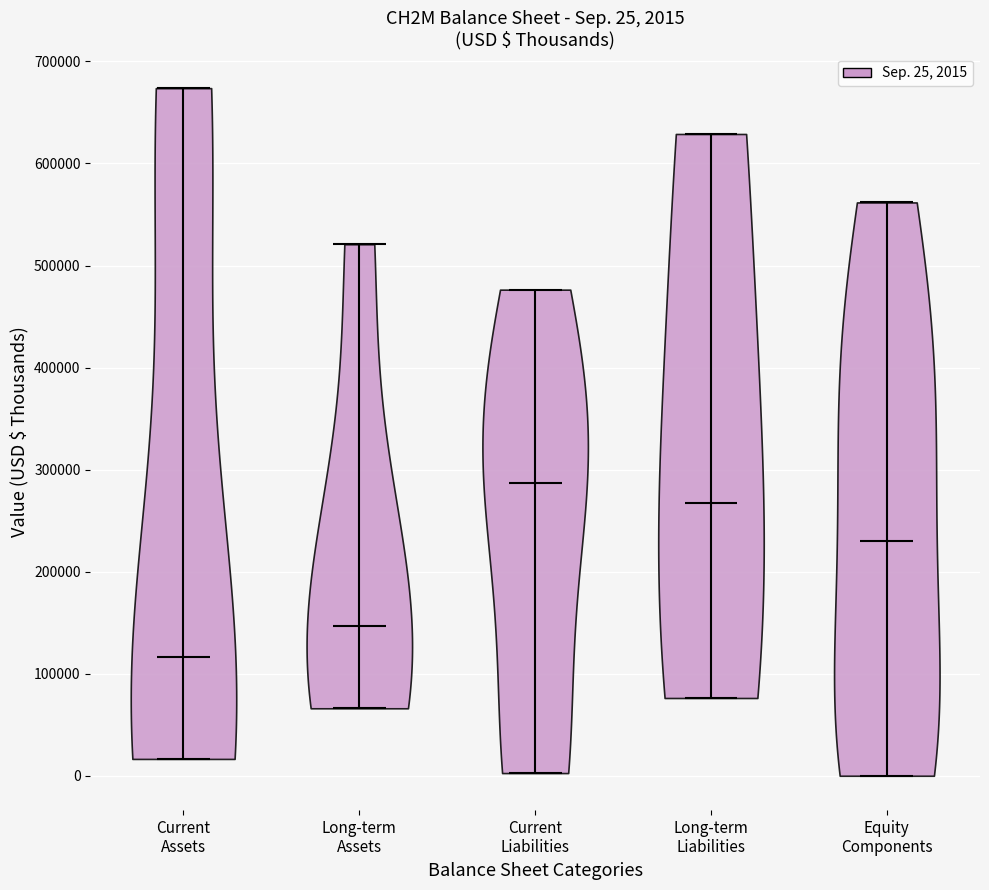

Which violin has the highest median line?

Current Liabilities